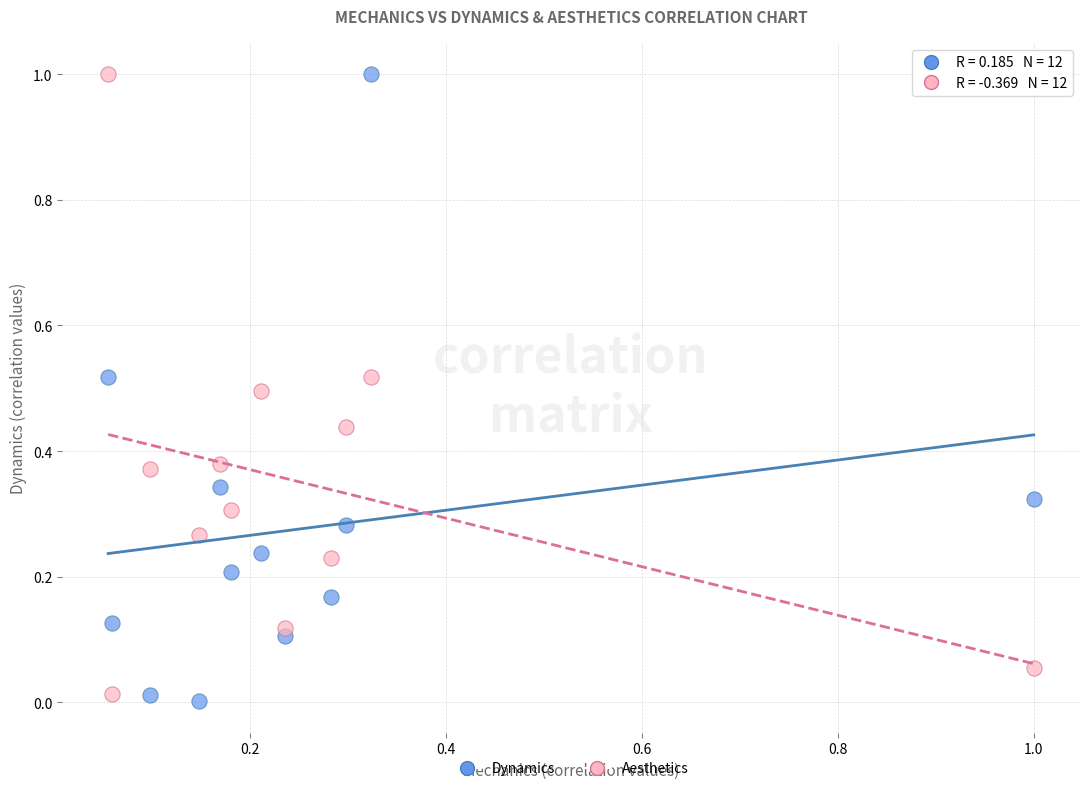

What are all the series names shown in the legend?

Dynamics, Aesthetics